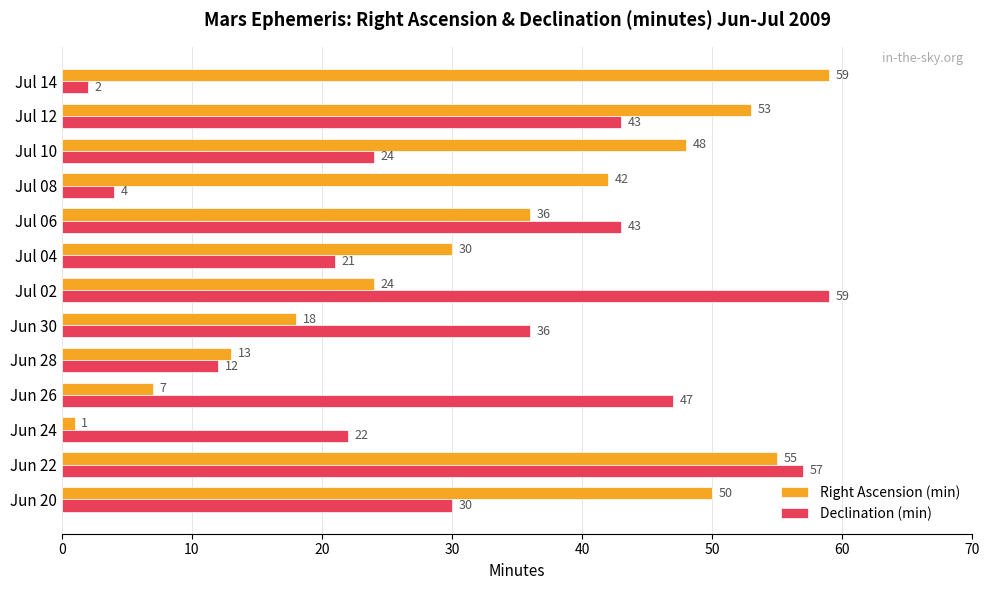

Rank the series by their average value, from highest to lowest.

Right Ascension (min), Declination (min)